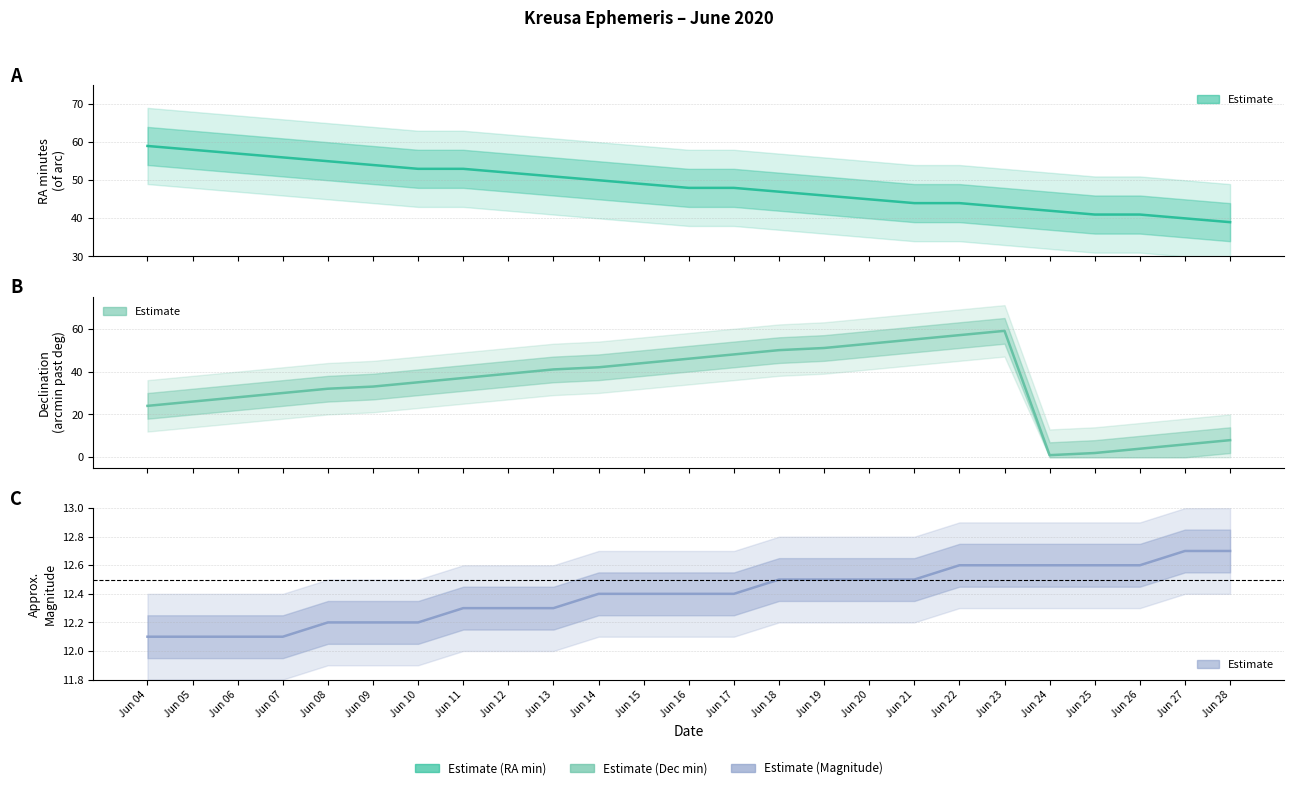

Where is the first local minimum for Dec arcmin?

Jun 24